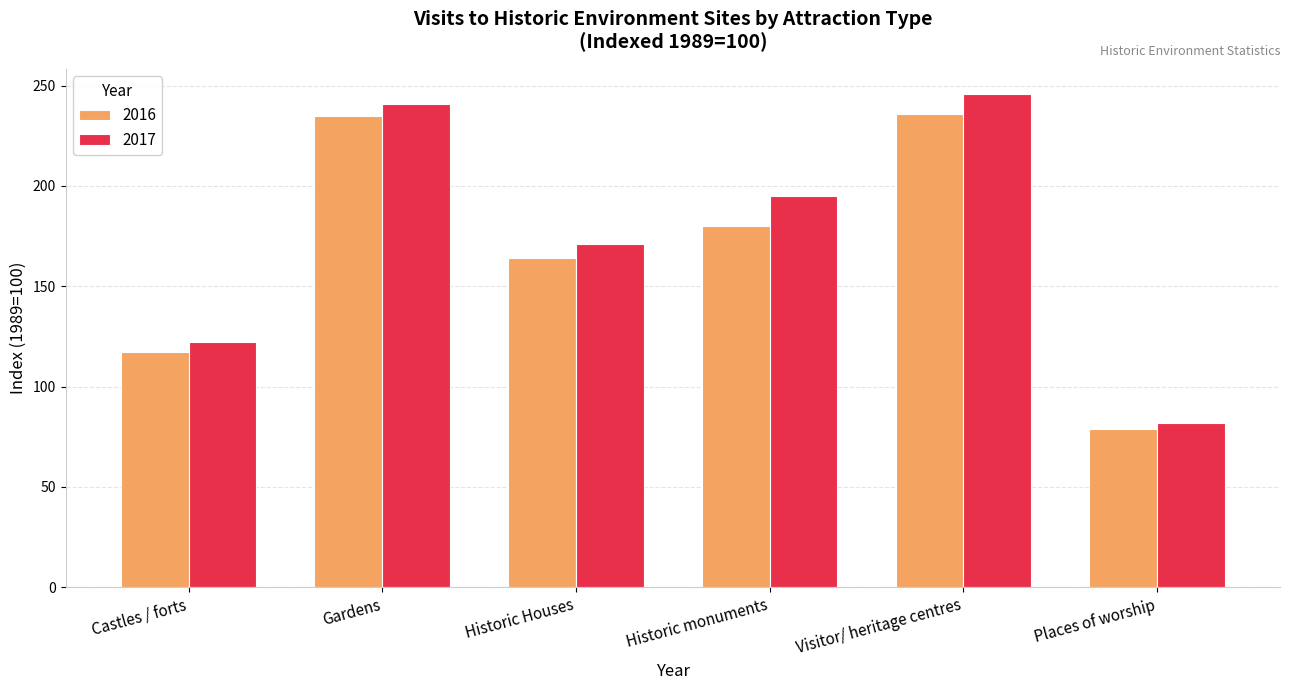

Which series changed the most between Castles / forts and Gardens?

2017